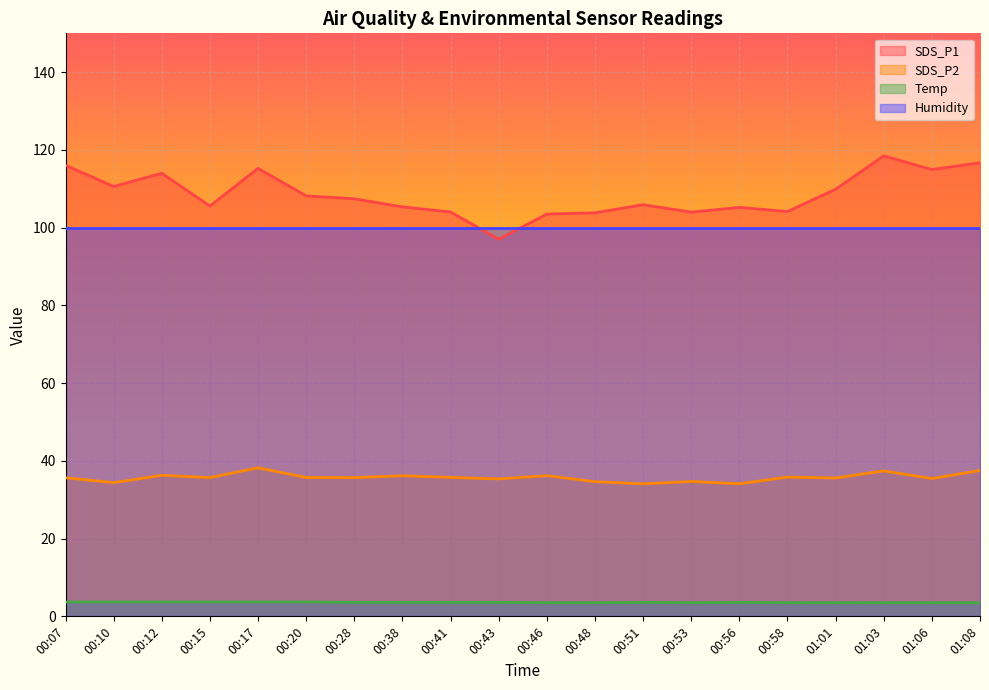

List the series in order of their peak value, lowest first.

Temp, SDS_P2, Humidity, SDS_P1